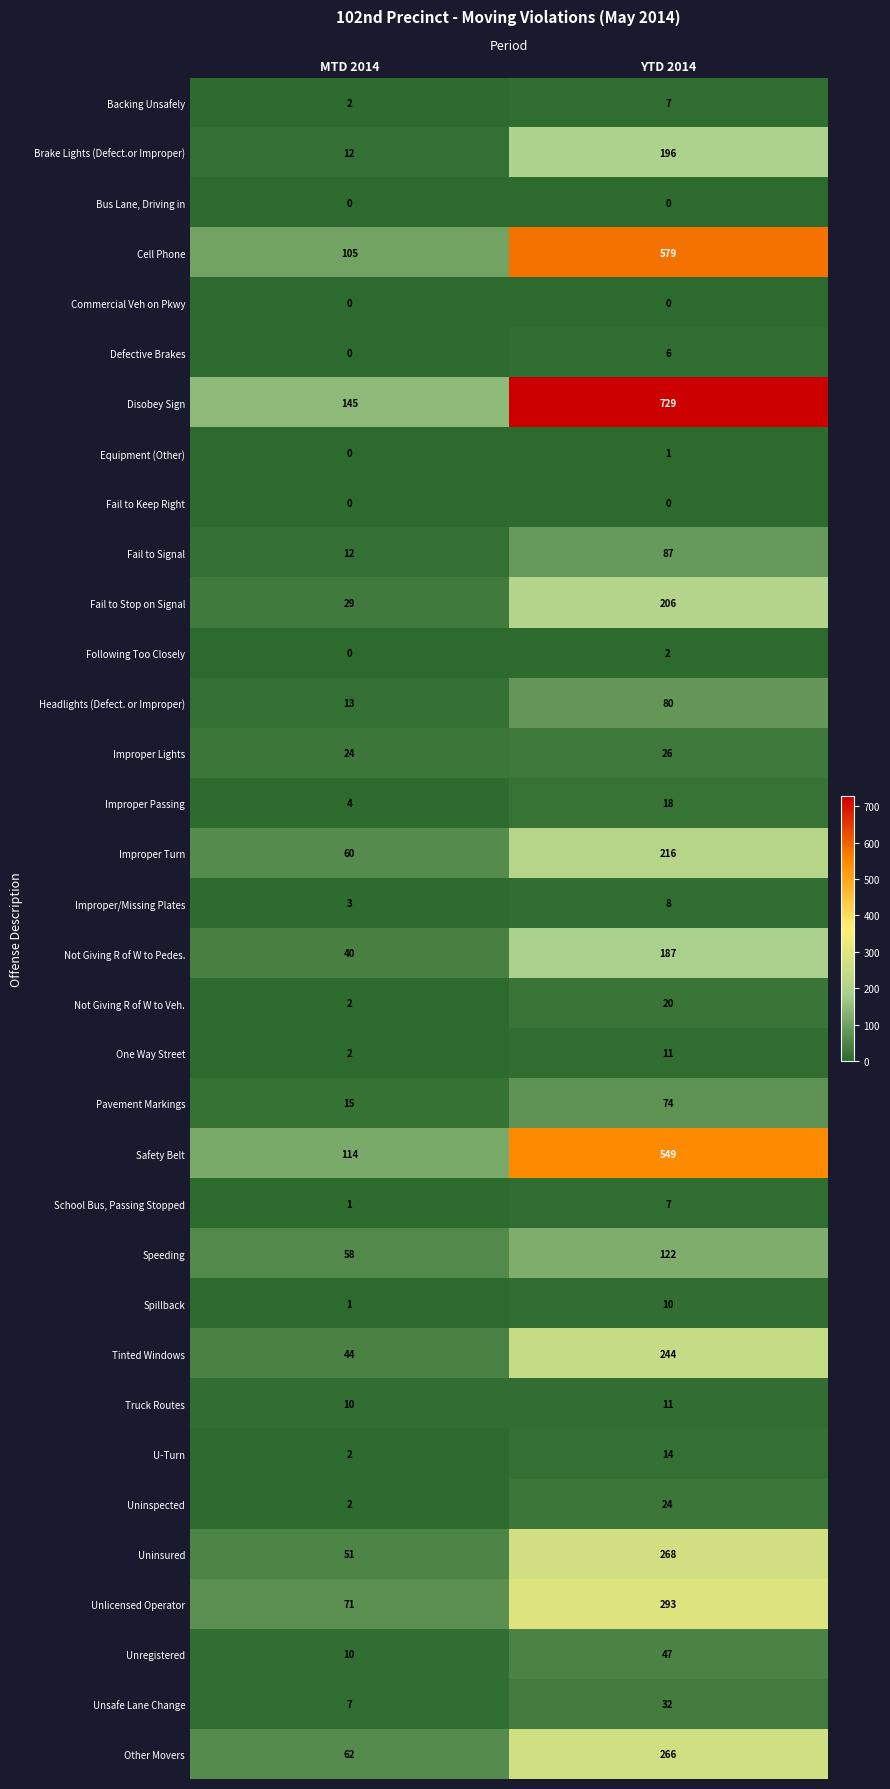

Which category has the highest value in the Truck Routes series?

YTD 2014